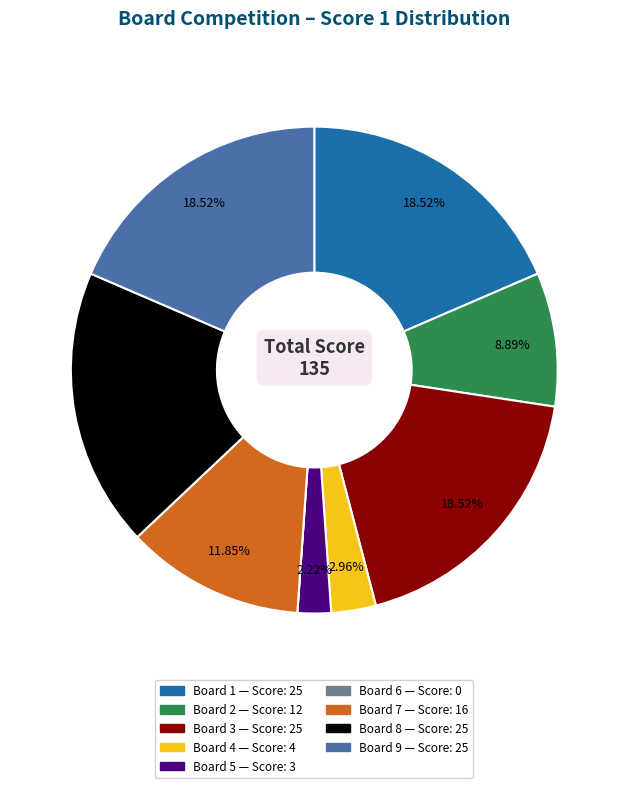

Combined, do Board 7 and Board 9 account for over 50%?

No